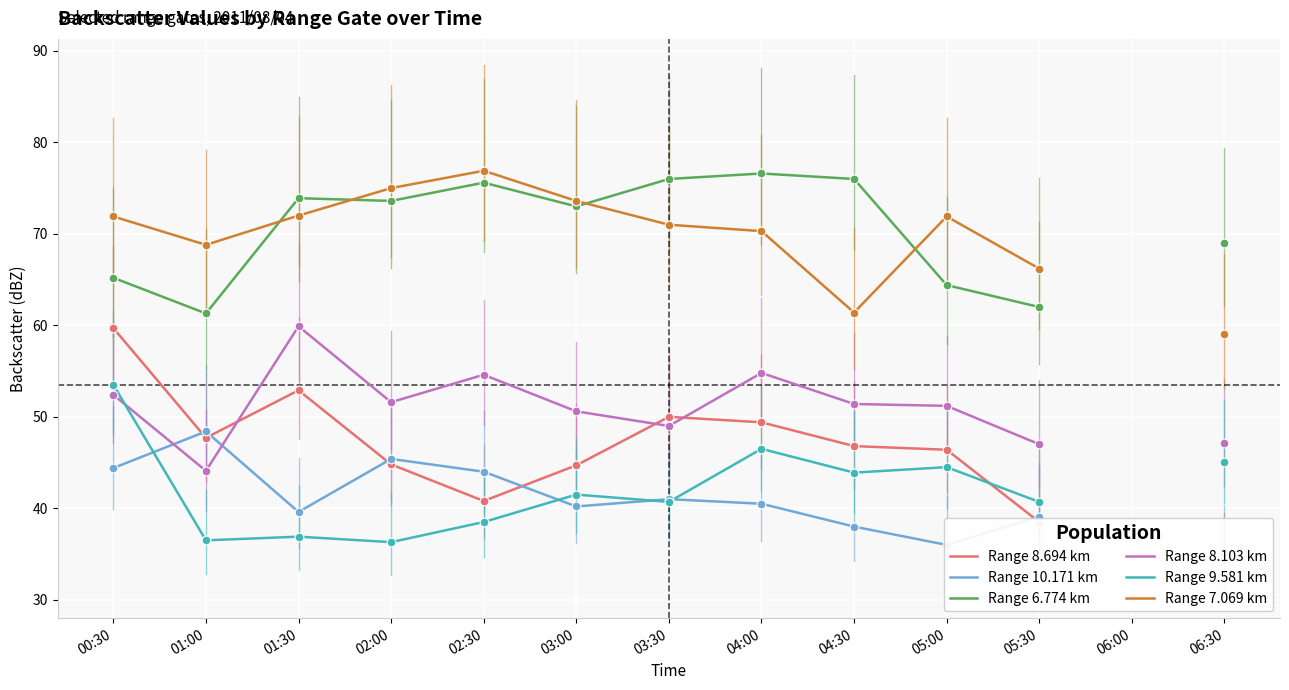

At how many categories does at least one series exceed 55?

12